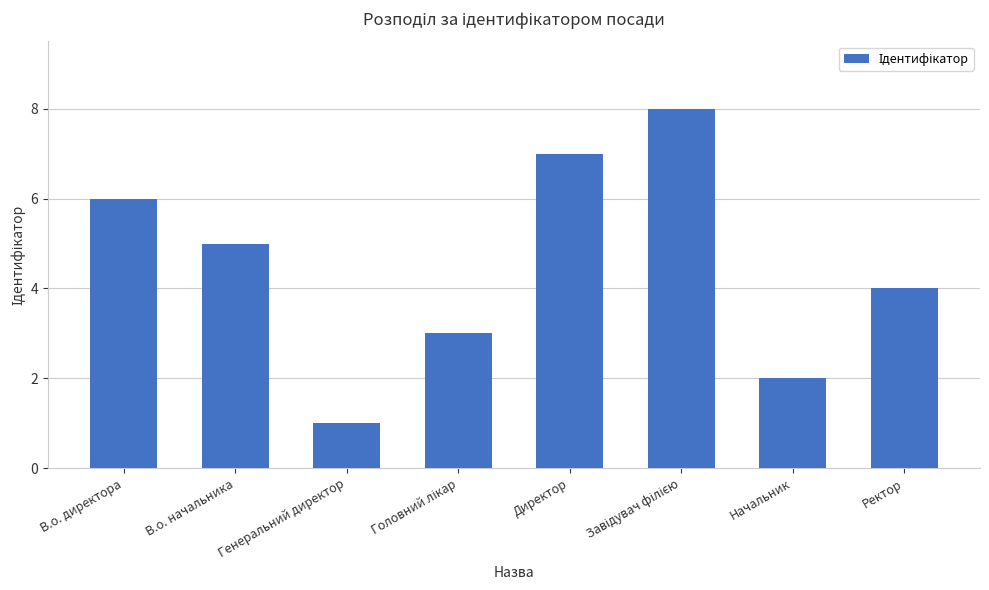

How many bars are there in total?

8